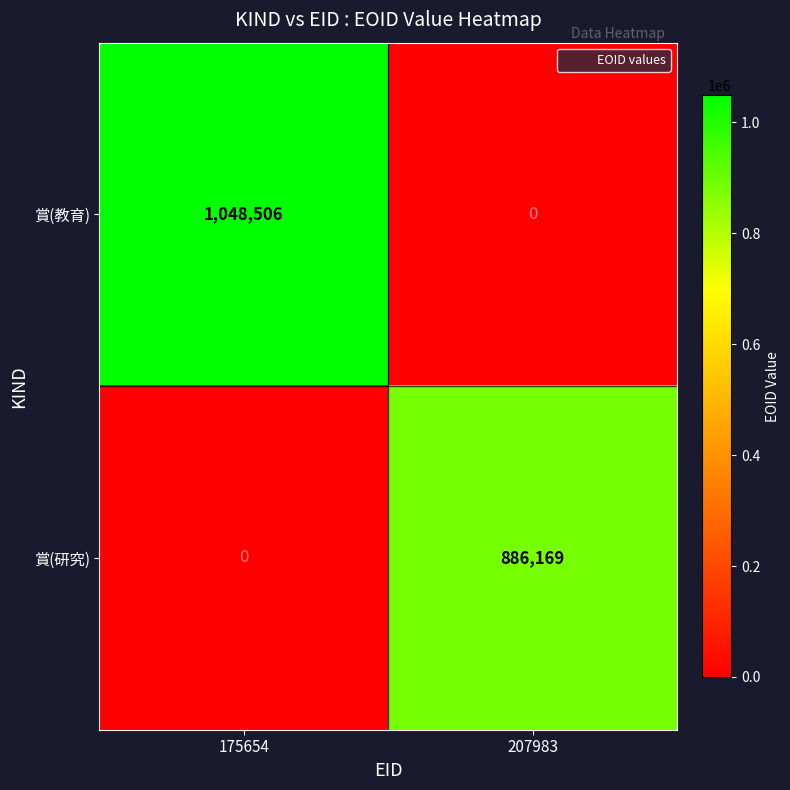

At which label does 賞(教育) reach its peak?

175654